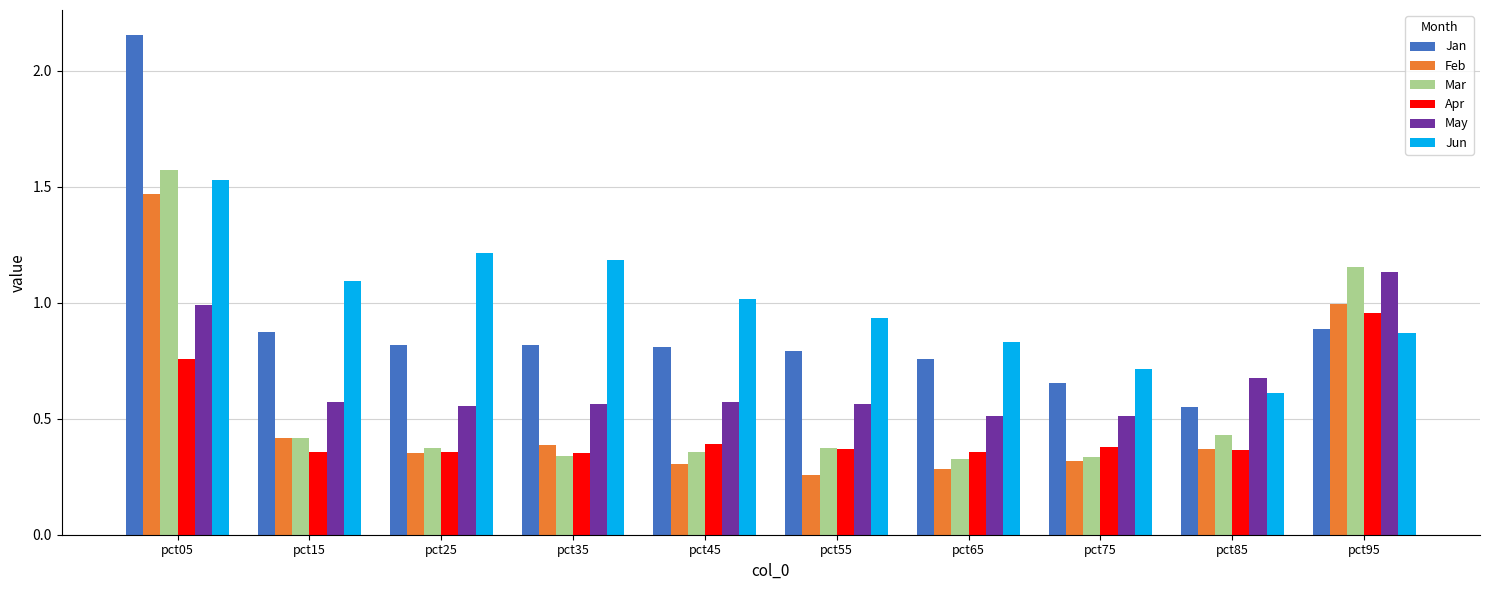

Which label corresponds to the largest value in the chart?

pct05